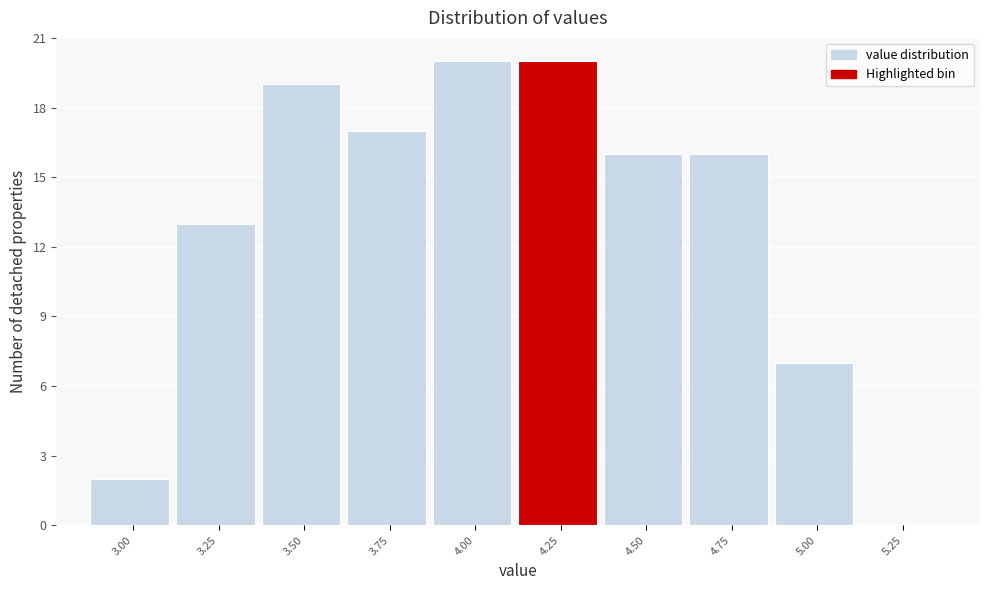

Reading right to left, transcribe all the data shown in this chart.

5.25=0	5.00=7	4.75=16	4.50=16	4.25=20	4.00=20	3.75=17	3.50=19	3.25=13	3.00=2